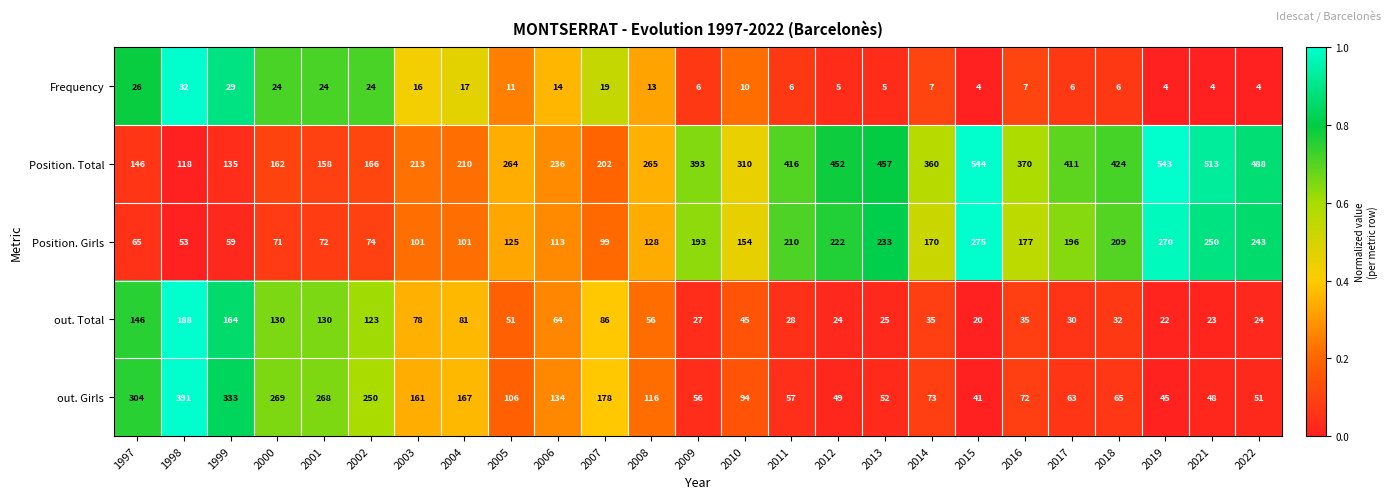

What is the average value of the Position. Girls series?

155